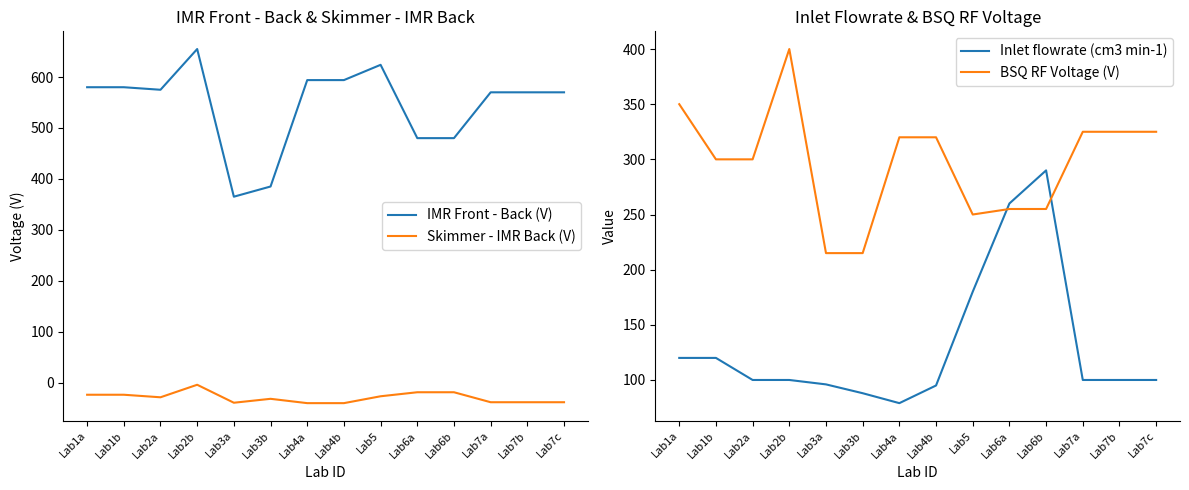

What is the lowest value of the BSQ RF Voltage (V) series?

215